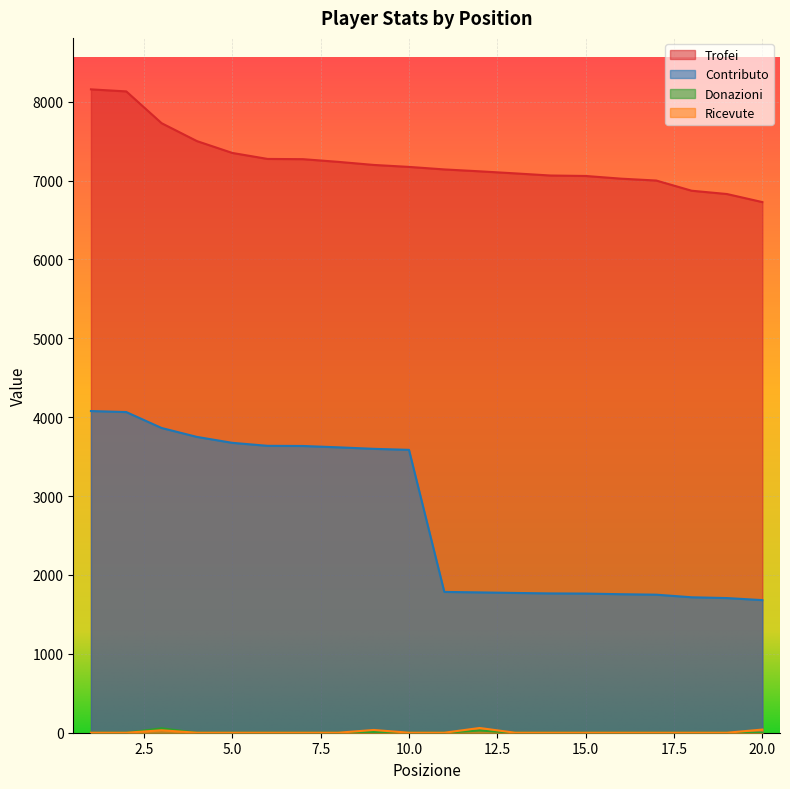

What is the value of the Trofei point at the 8th from the left?

7237